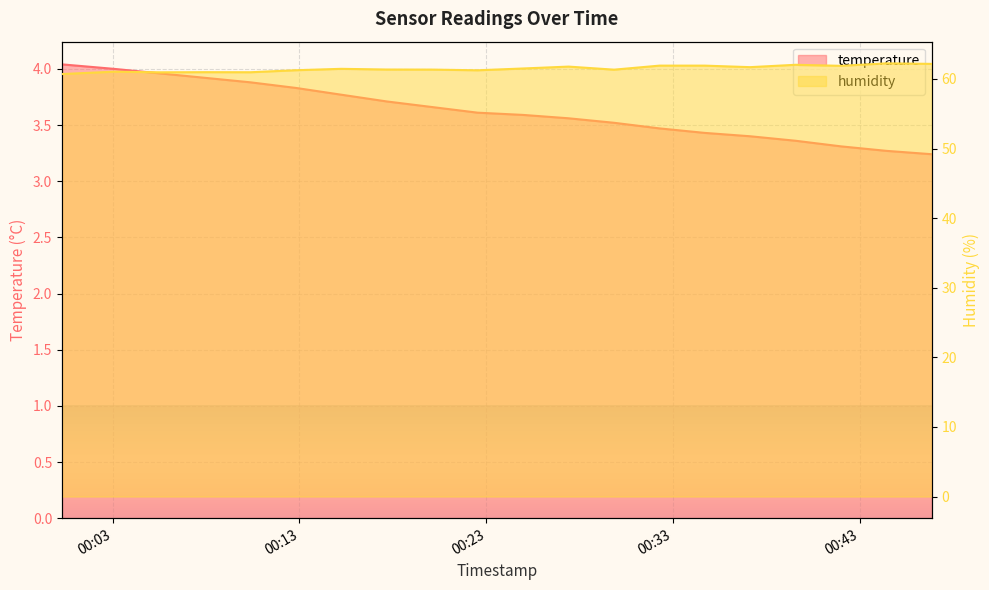

What is the label of the 8th point from the left?

2023-04-22T00:17:40